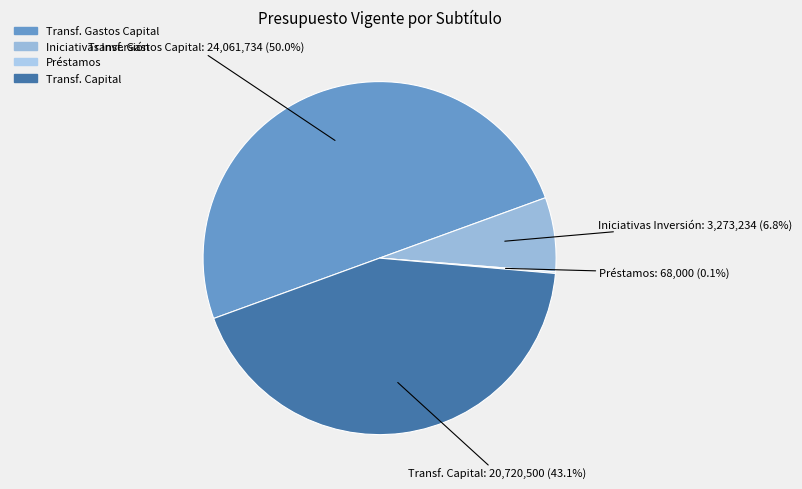

What is the smallest slice in the pie chart?

PRÉSTAMOS